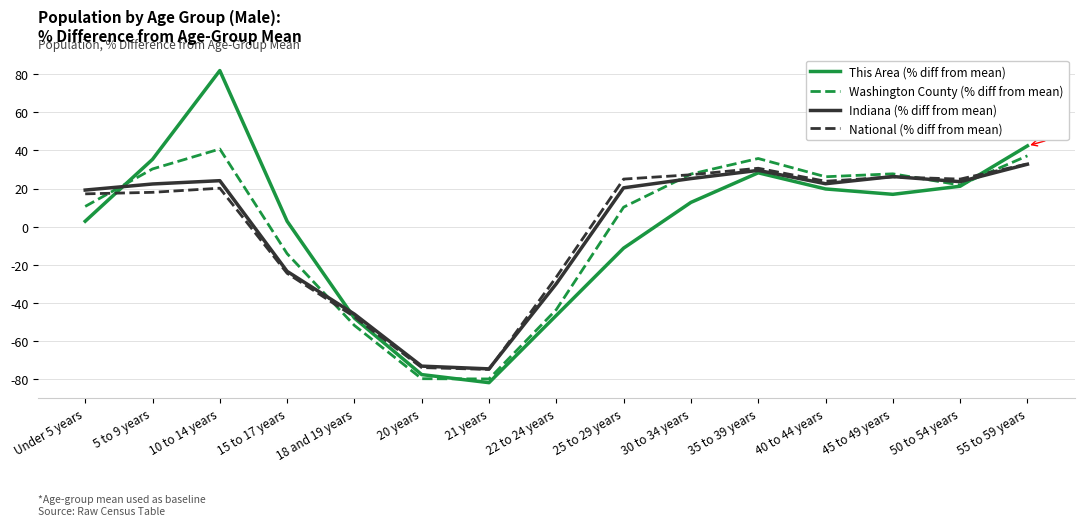

The value of This Area (% diff from mean) at 40 to 44 years is 11.8. True or false?

False